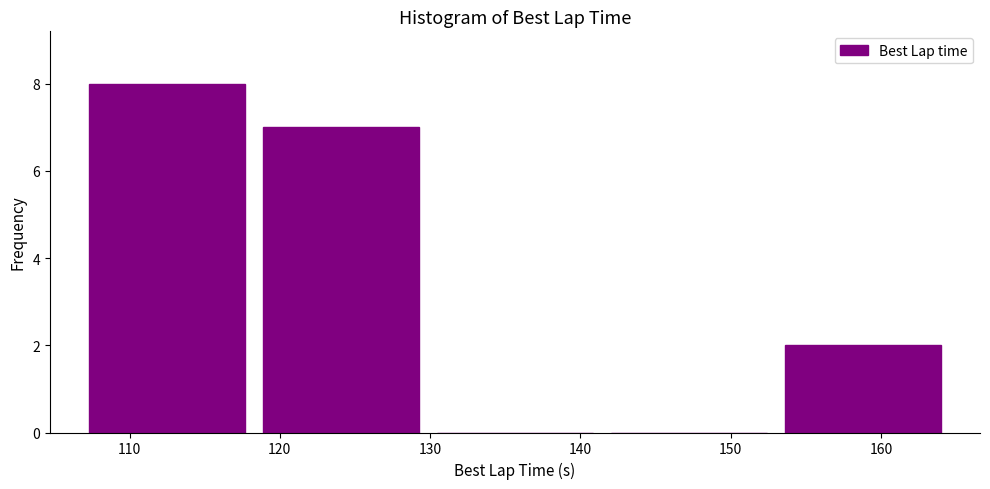

How tall is the bar that spans 153 to 165 on the x-axis? Neither the bar edges nor the heights are printed on the chart, so give them approximately, as read against the axes.

2